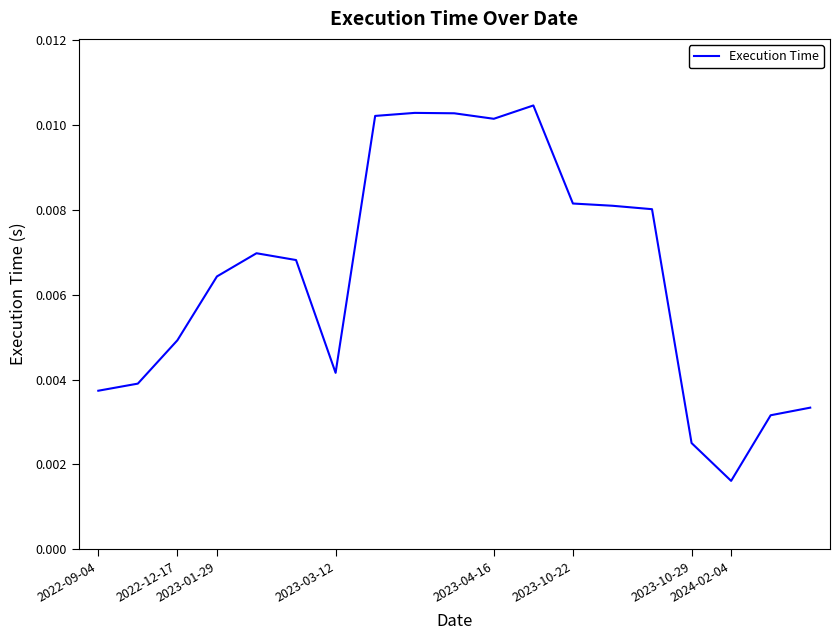

How many series are shown in this chart?

1